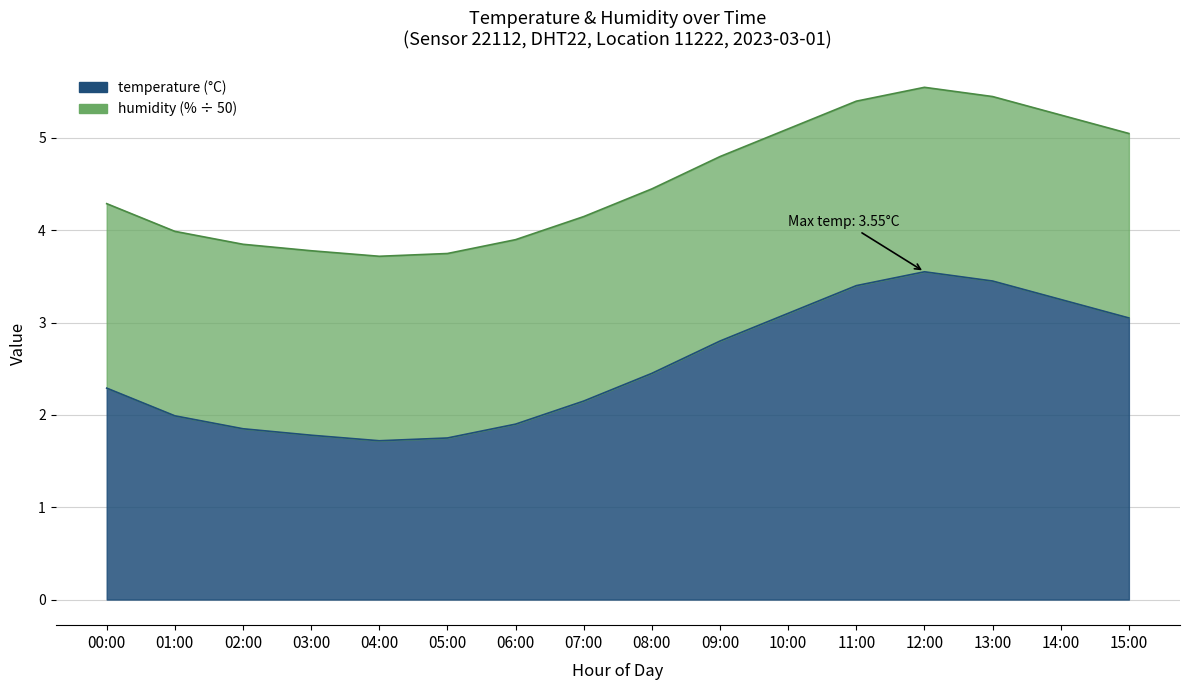

What is the difference between the second highest and minimum values?

1.7